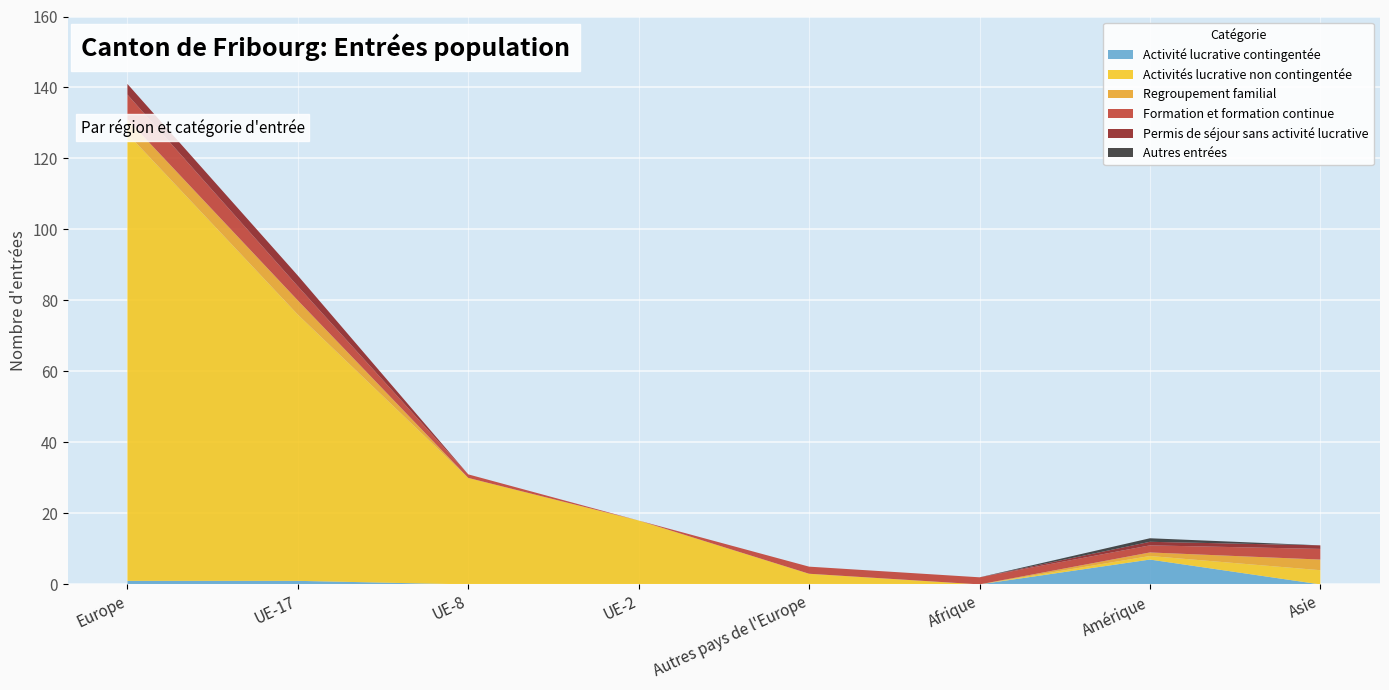

Reading left to right, list all the values displayed in this chart.

Activité lucrative contingentée: Europe=1	UE-17=1	UE-8=0	UE-2=0	Autres pays de l'Europe=0	Afrique=0	Amérique=7	Asie=0
Activités lucrative non contingentée: Europe=126	UE-17=75	UE-8=30	UE-2=18	Autres pays de l'Europe=3	Afrique=0	Amérique=1	Asie=4
Regroupement familial: Europe=4	UE-17=4	UE-8=0	UE-2=0	Autres pays de l'Europe=0	Afrique=0	Amérique=1	Asie=3
Formation et formation continue: Europe=7	UE-17=4	UE-8=1	UE-2=0	Autres pays de l'Europe=2	Afrique=2	Amérique=2	Asie=3
Permis de séjour sans activité lucrative: Europe=3	UE-17=3	UE-8=0	UE-2=0	Autres pays de l'Europe=0	Afrique=0	Amérique=1	Asie=1
Autres entrées: Europe=0	UE-17=0	UE-8=0	UE-2=0	Autres pays de l'Europe=0	Afrique=0	Amérique=1	Asie=0